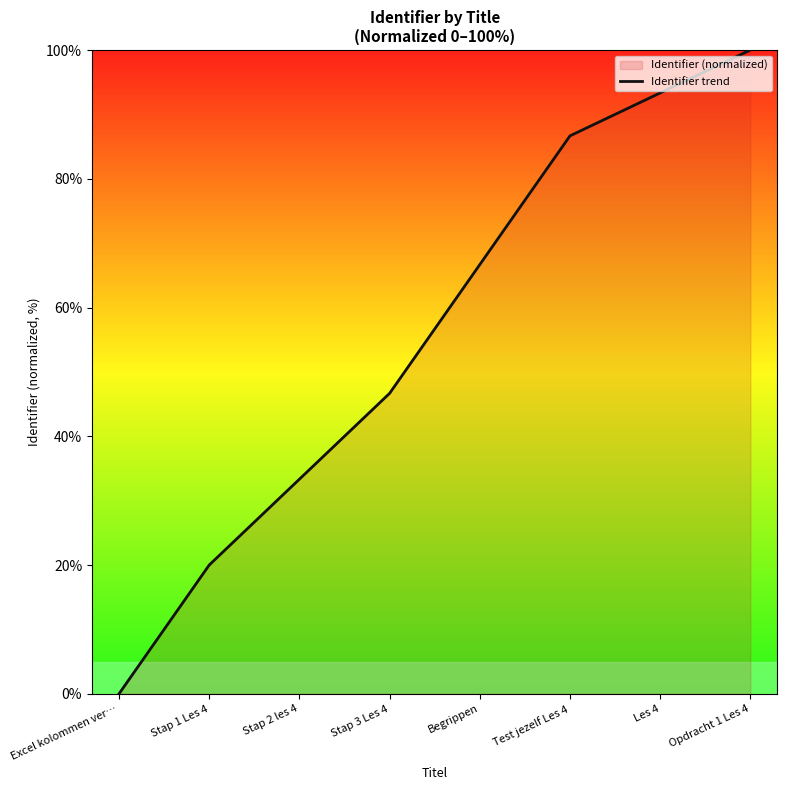

What is the label of the 7th point from the right?

Stap 1 Les 4